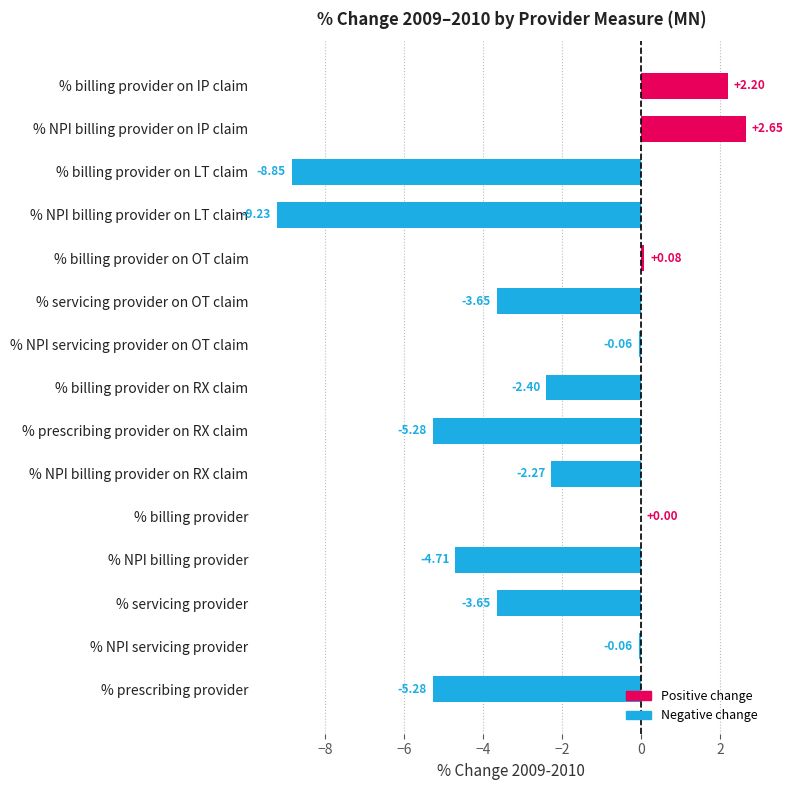

What is the sum of all values?

-40.5